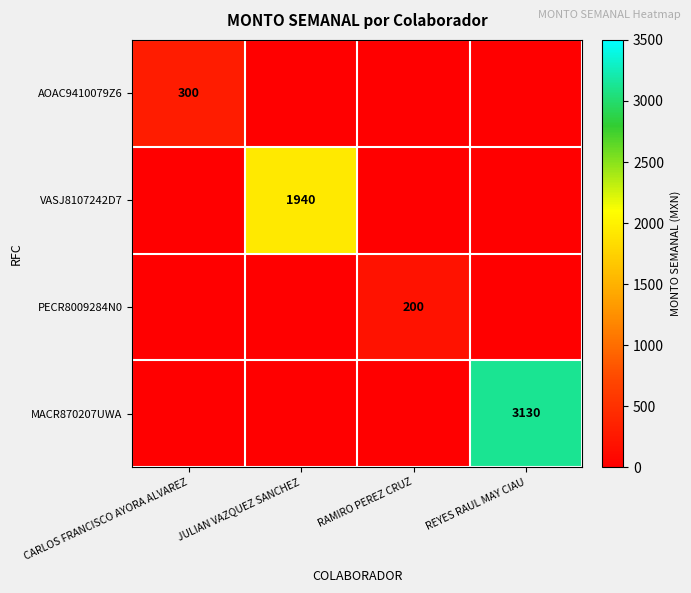

The value of AOAC9410079Z6 at CARLOS FRANCISCO AYORA ALVAREZ is 473. True or false?

False